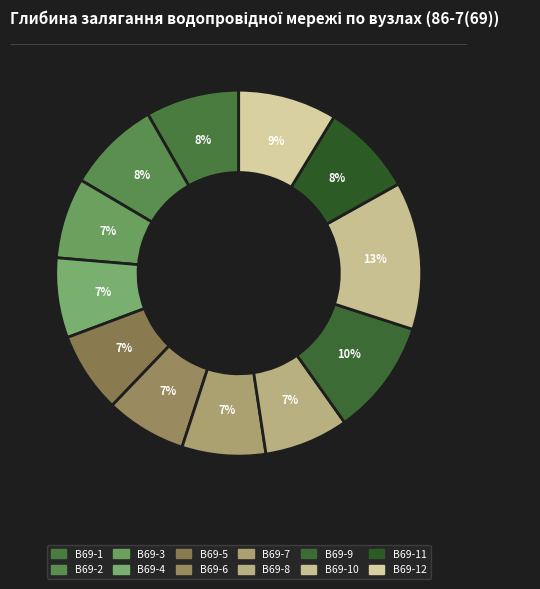

How many segments does this pie chart have?

12